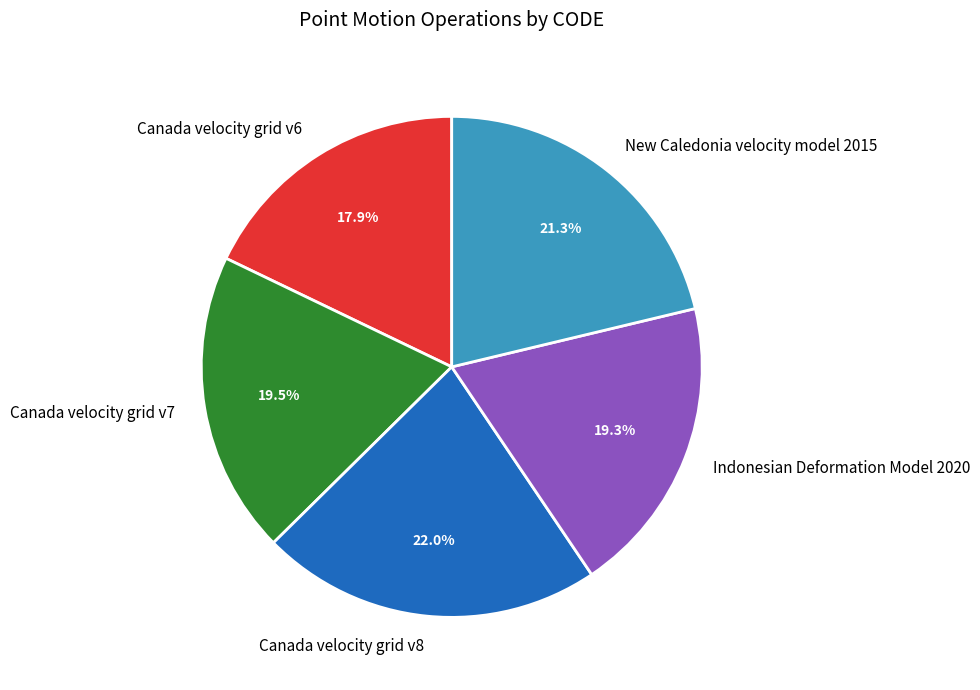

To the nearest percent, what percentage of the pie is Indonesian Deformation Model 2020?

19%